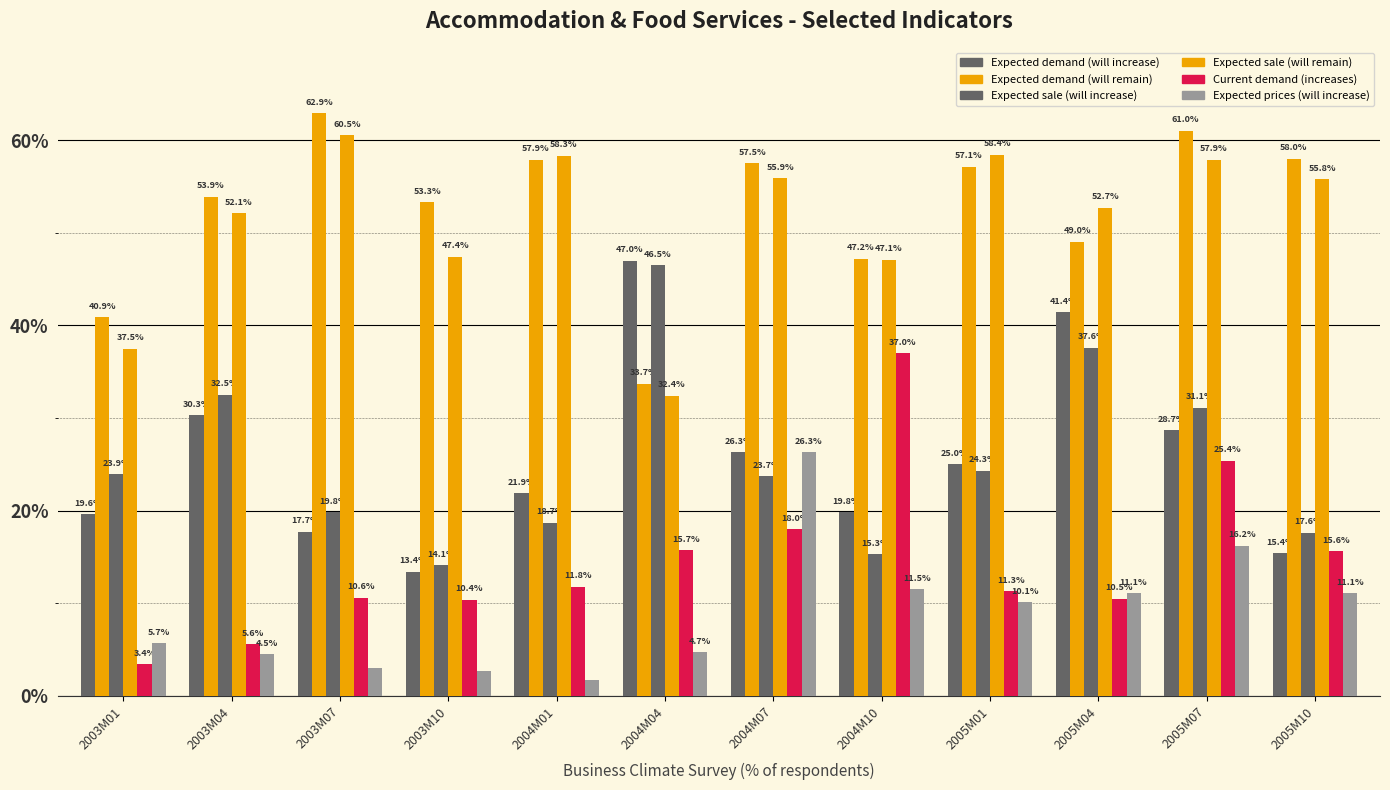

Which category has the lowest value across all series?

2004M01